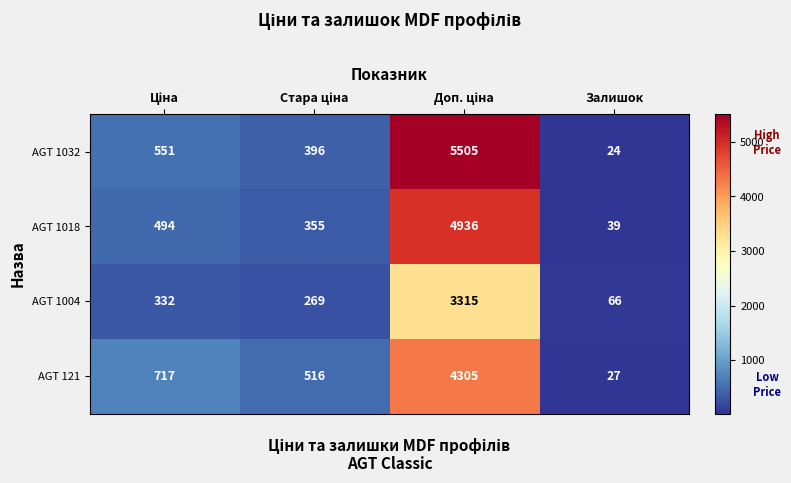

Is it true that AGT 1004 equals 66 at Залишок?

True